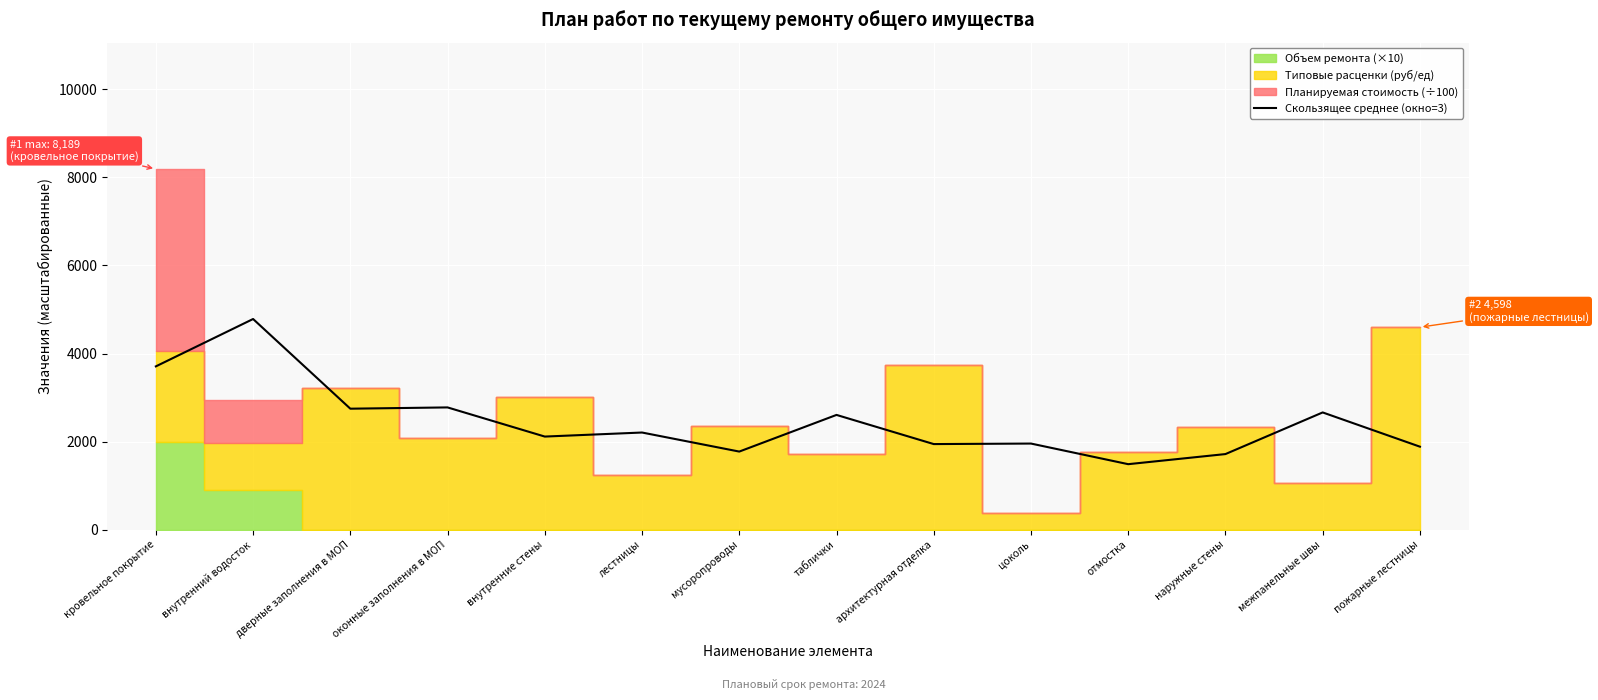

How many lines are shown in the chart?

1